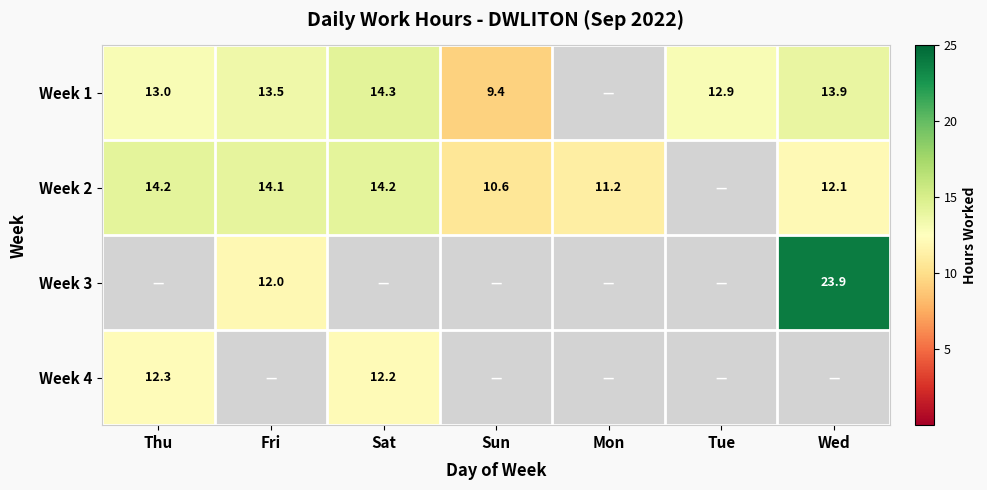

True or false: Week 2 has a value of 19.2 at Thu.

False